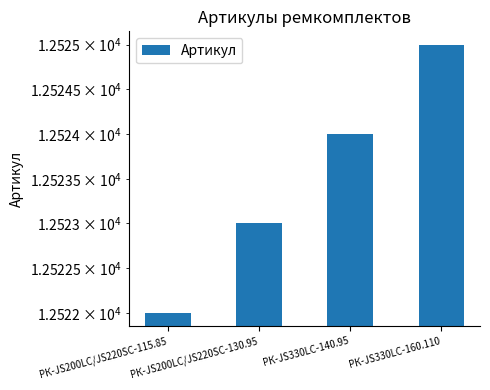

What is the label of the 2nd bar from the left?

РК-JS200LC/JS220SC-130.95